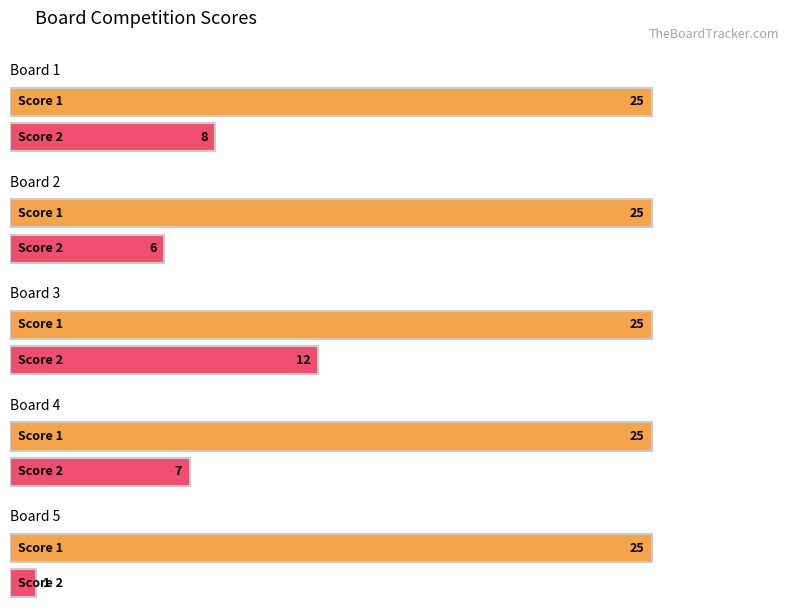

Reading left to right, what are all the values shown in this chart?

Score 1: 1=25	2=25	3=25	4=25	5=25
Score 2: 1=8	2=6	3=12	4=7	5=1